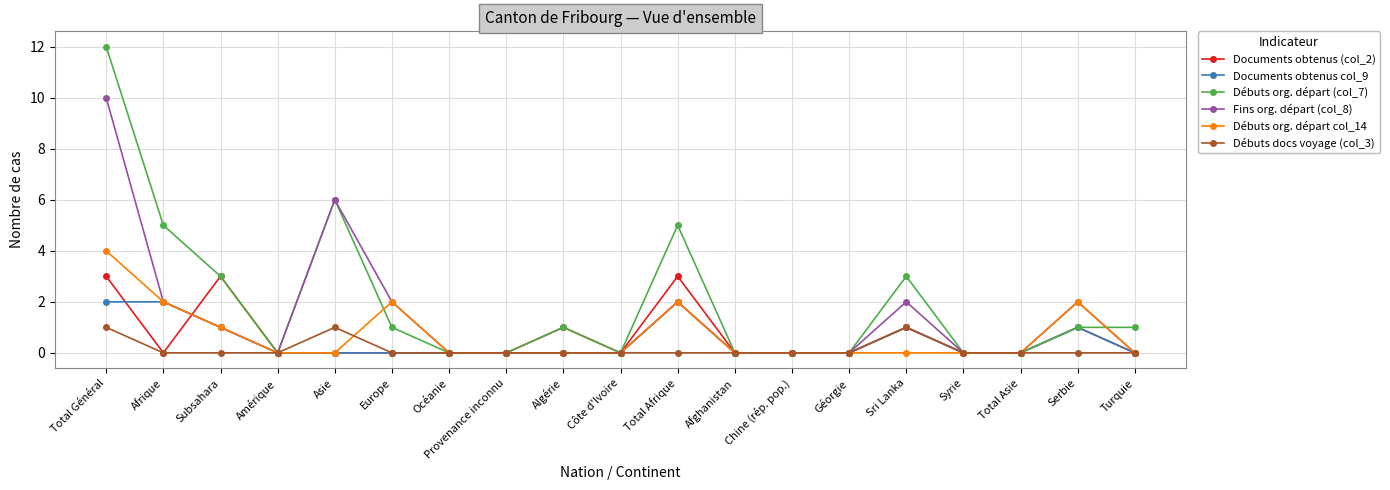

True or false: Fins org. départ (col_8) has more than 0 interior local peaks.

True